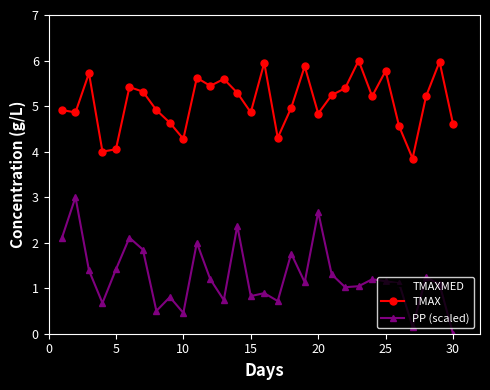

Which series has the largest total across all categories?

TMAX